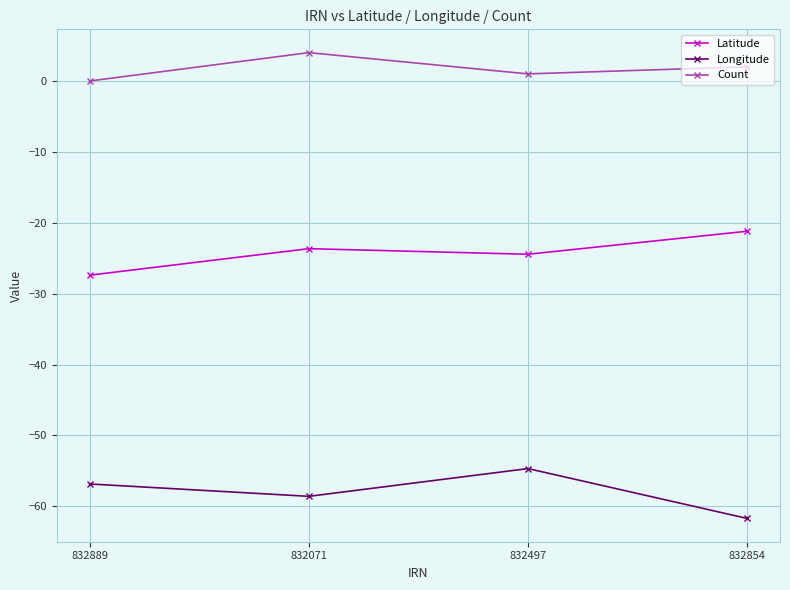

What is the average value of the Longitude series?

-57.9